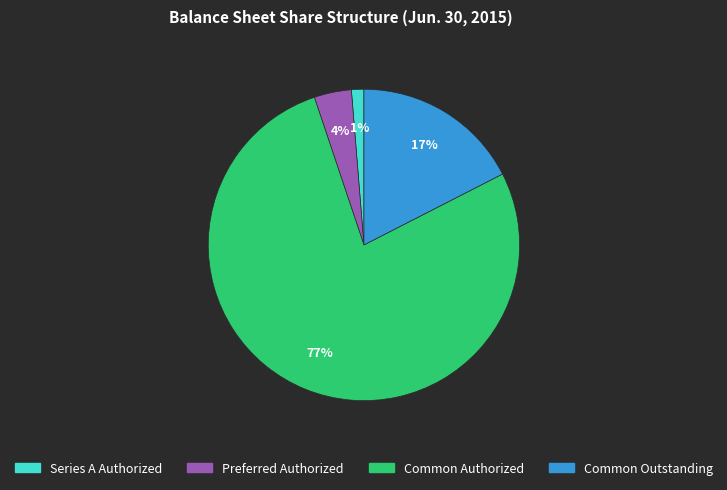

Which slice is the largest?

Common Authorized